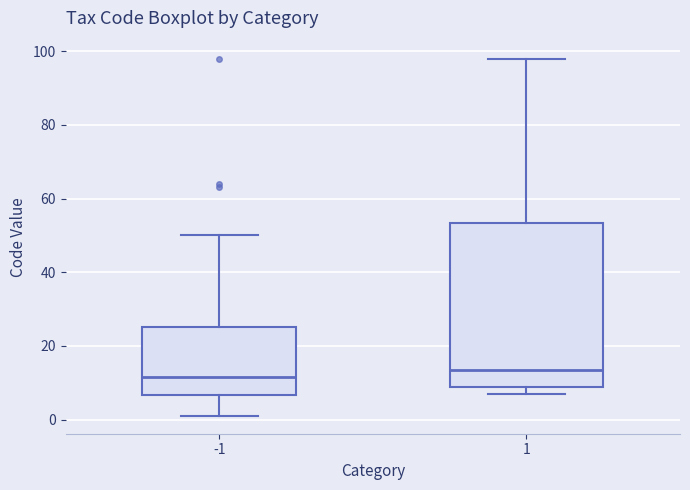

Comparing the boxes themselves (not the whiskers), which one is the tallest?

1